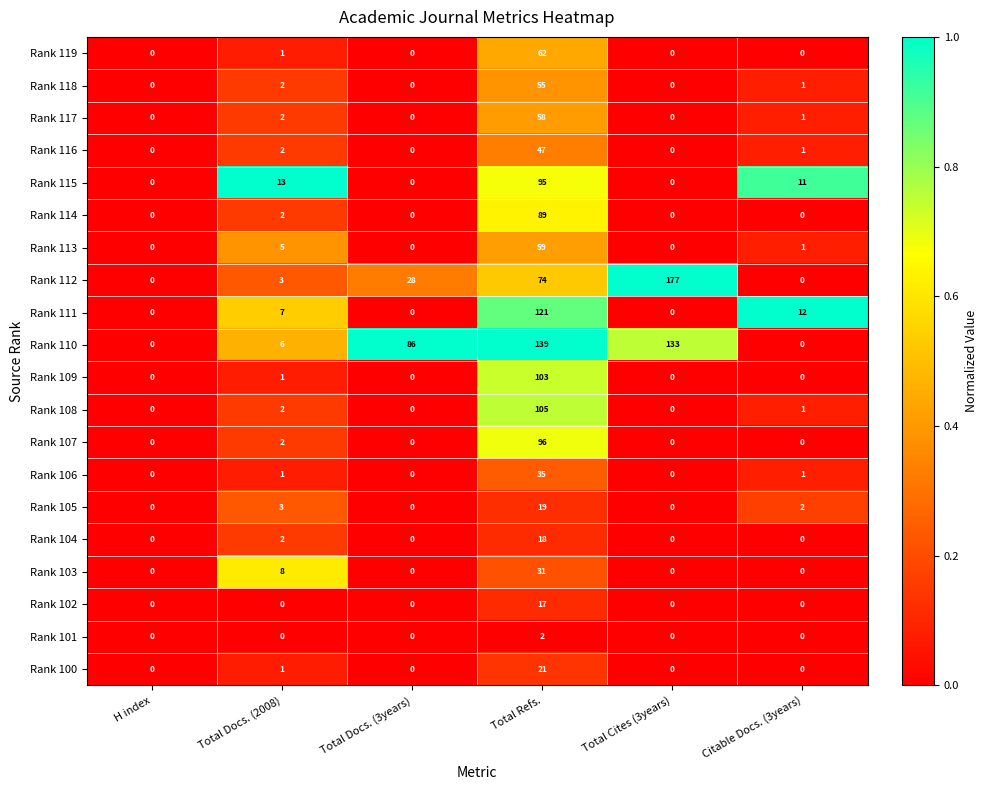

At which label is Rank 117 closest to 29?

Total Docs. (2008)